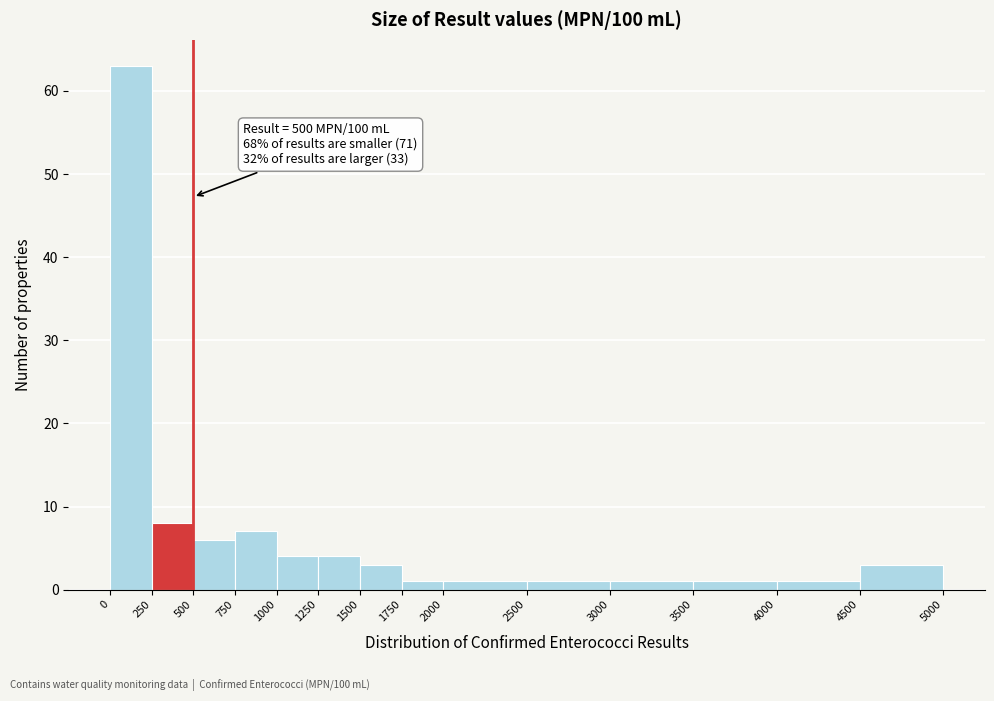

Over which range of the x-axis is the bar tallest?

0 to 250